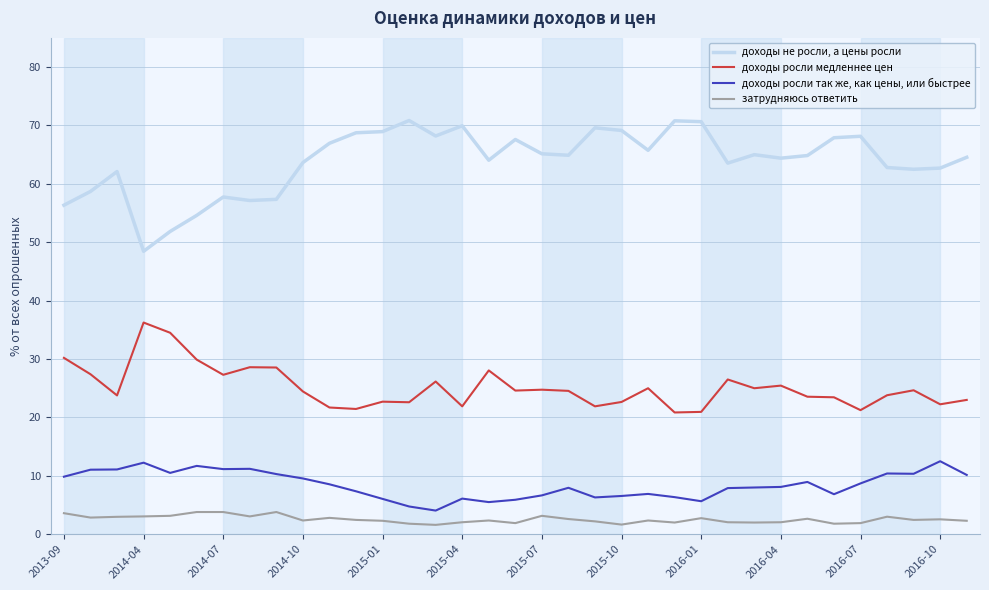

List the series in order of their peak value, lowest first.

затрудняюсь ответить, доходы росли так же, как цены, или быстрее, доходы росли медленнее цен, доходы не росли, а цены росли